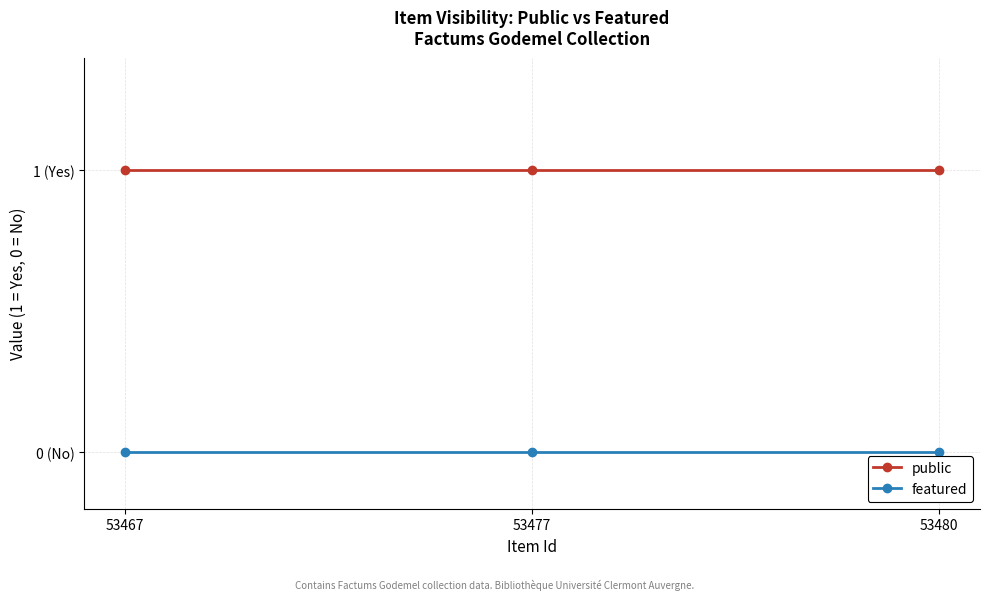

Does the chart display data point markers on the line(s)?

Yes